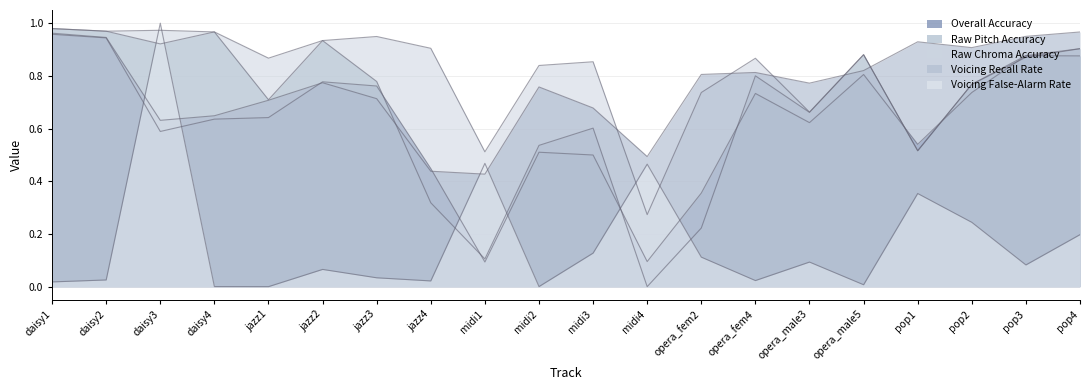

True or false: Raw Pitch Accuracy and Voicing Recall Rate cross at least once.

True